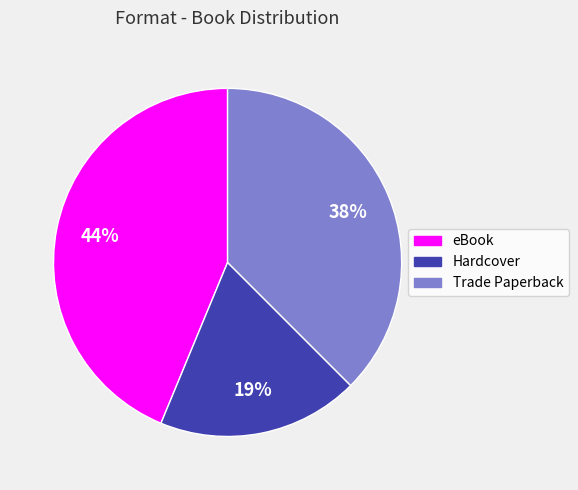

To the nearest percent, what is the average slice percentage?

33%